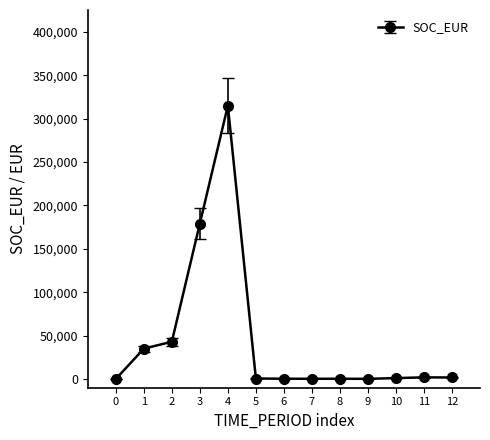

What is the average value?

44523.6